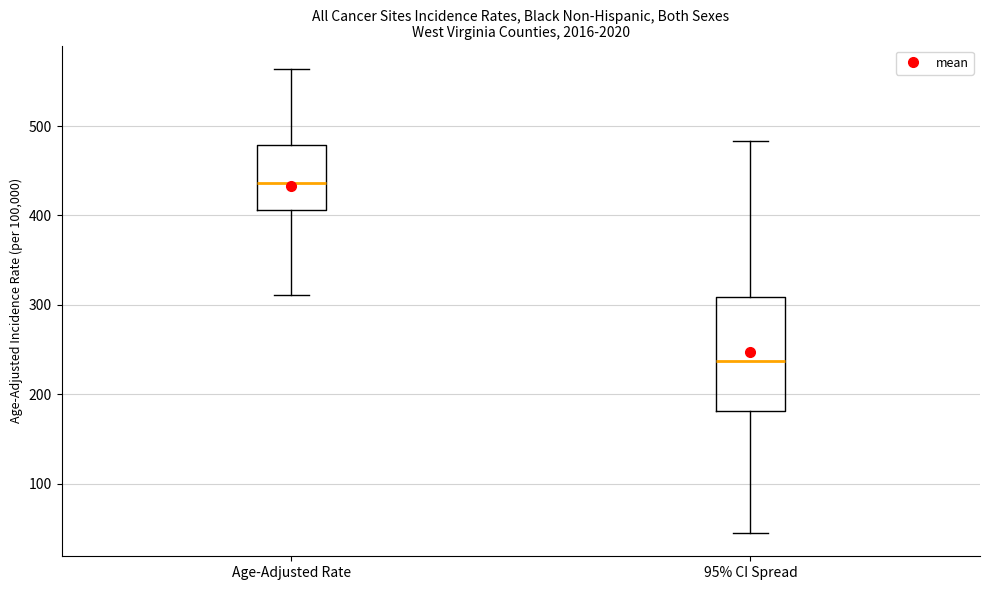

Which box's median line is the highest?

Age-Adjusted Rate